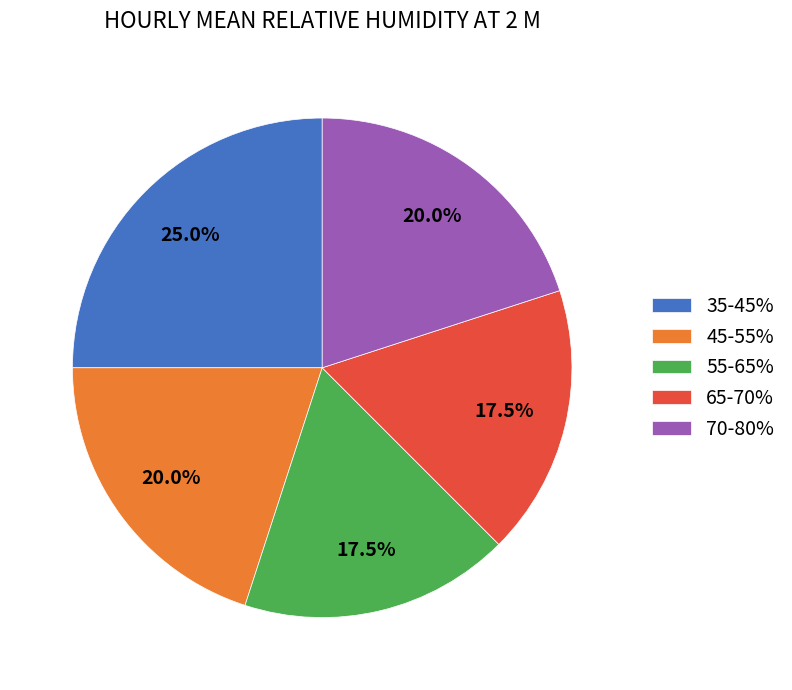

What is the total percentage of 35-45% and 65-70%?

42.5%